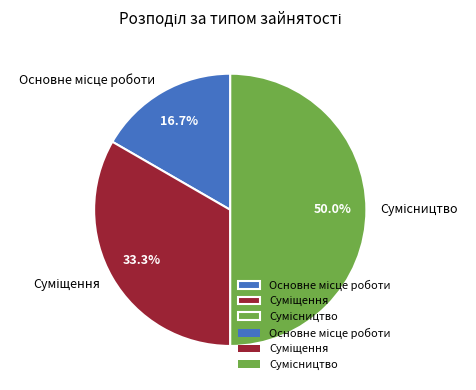

Is it true that Основне місце роботи is 17% of the pie?

True